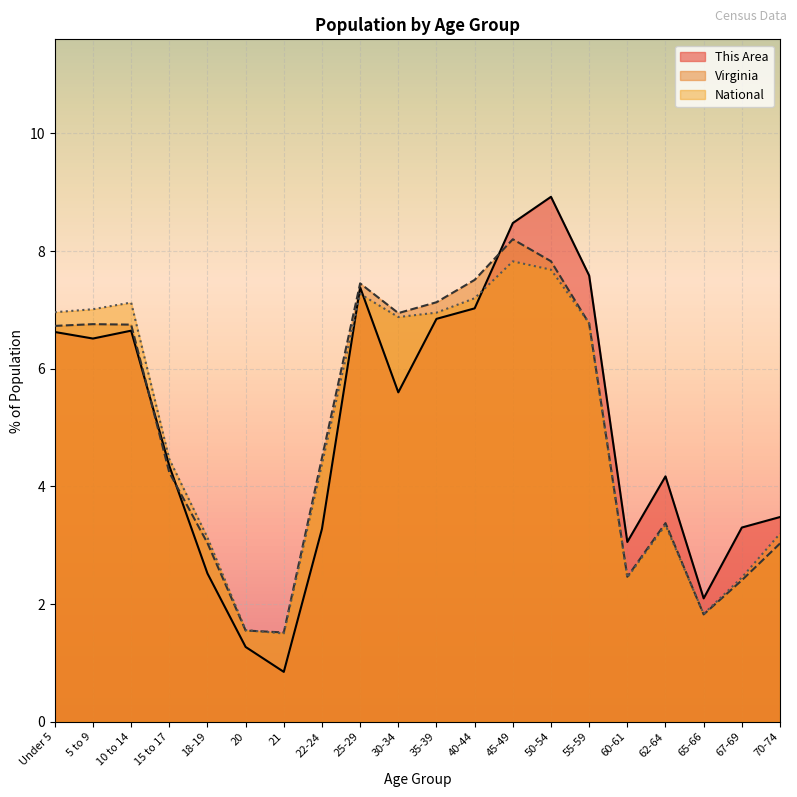

True or false: National and Virginia cross at least once.

True